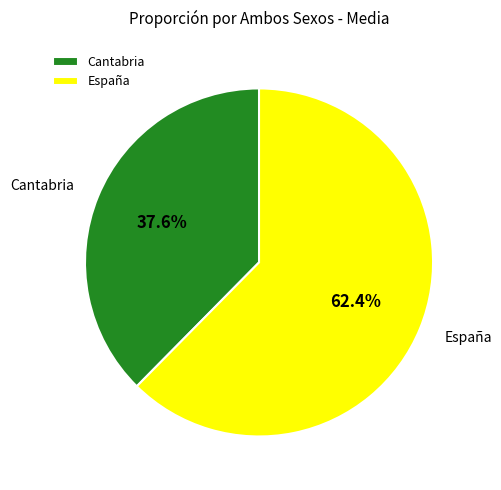

Is it true that España is 62% of the pie?

True